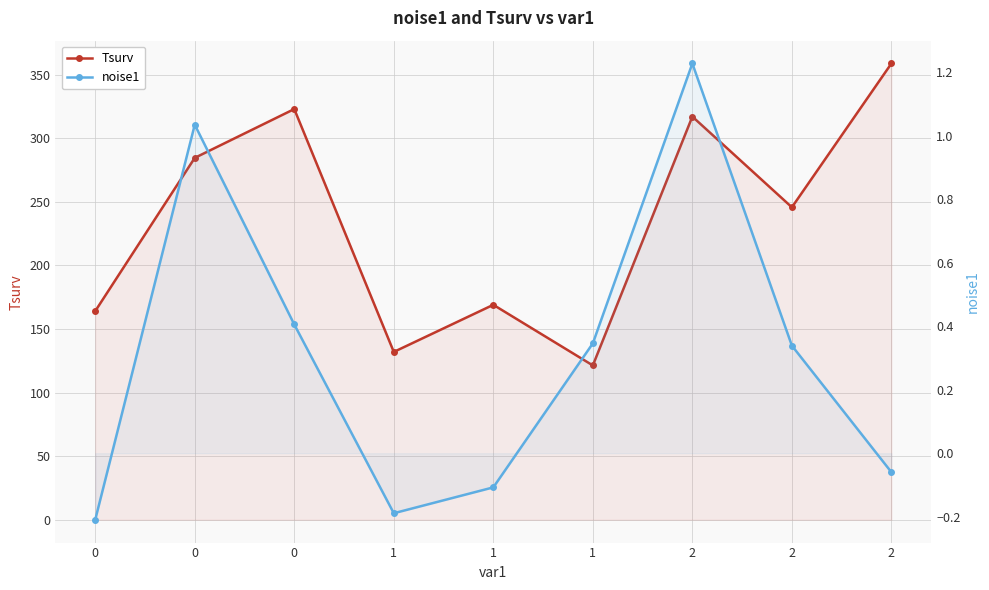

Rank the series at 2 from highest to lowest value.

Tsurv, noise1